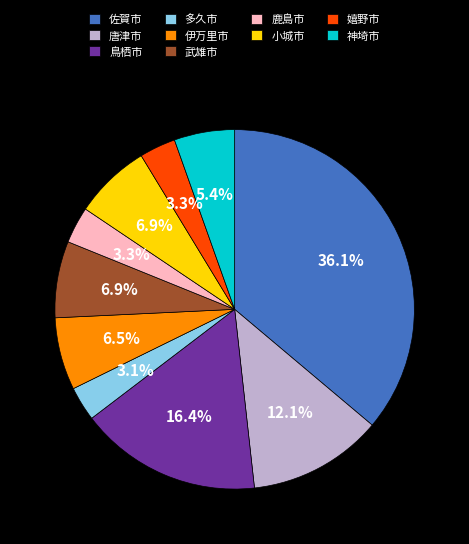

Do 伊万里市 and 神埼市 together represent more than half of the pie?

No